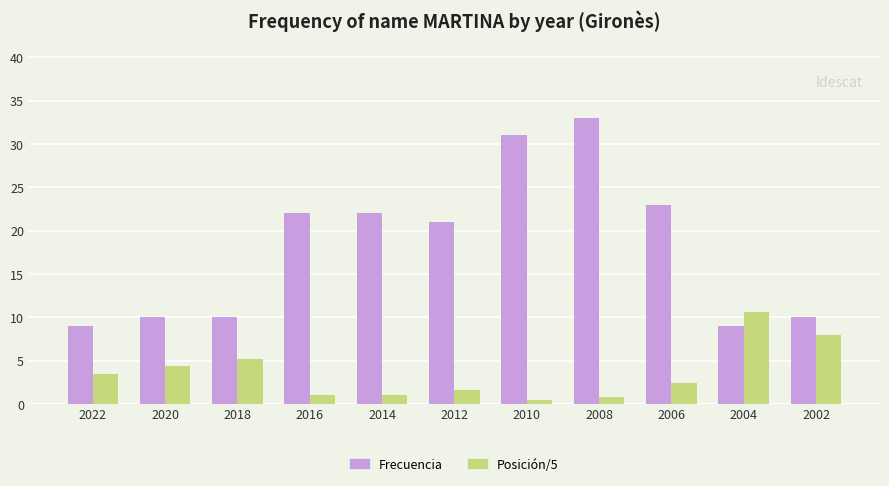

Rank the series by their maximum value, from lowest to highest.

Posición/5, Frecuencia